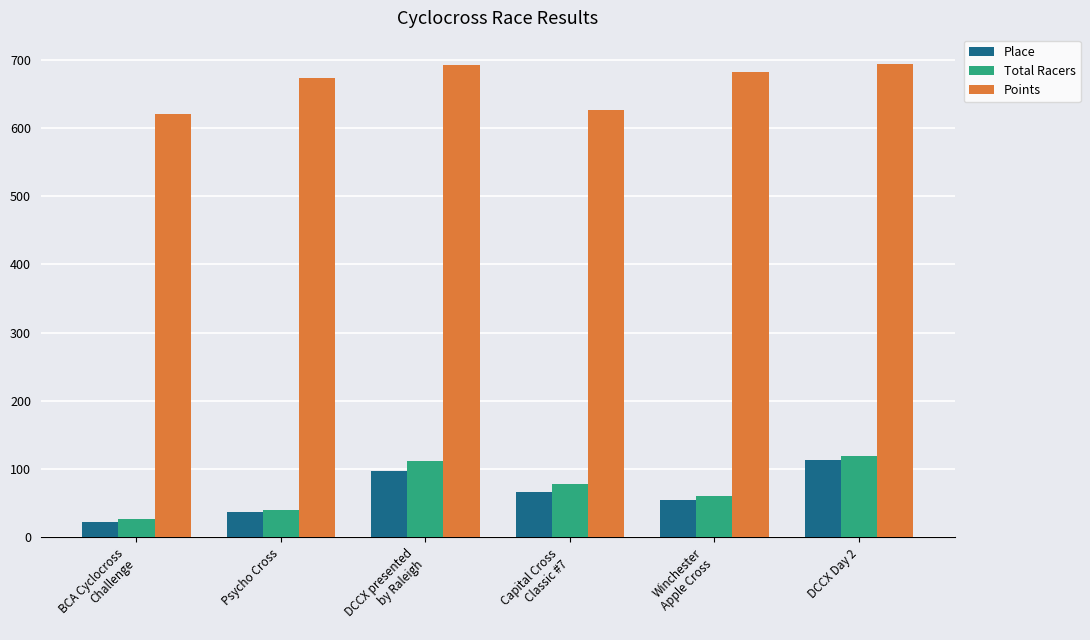

What position from the right is Winchester
Apple Cross?

2